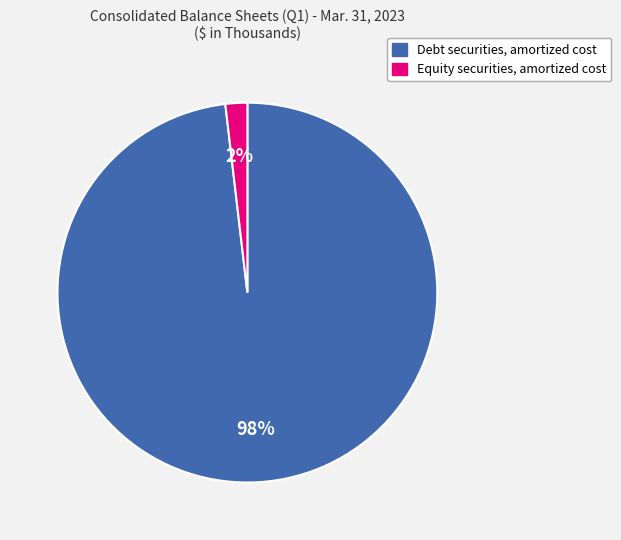

Rank the categories by value from lowest to highest.

Equity securities, amortized cost, Debt securities, amortized cost